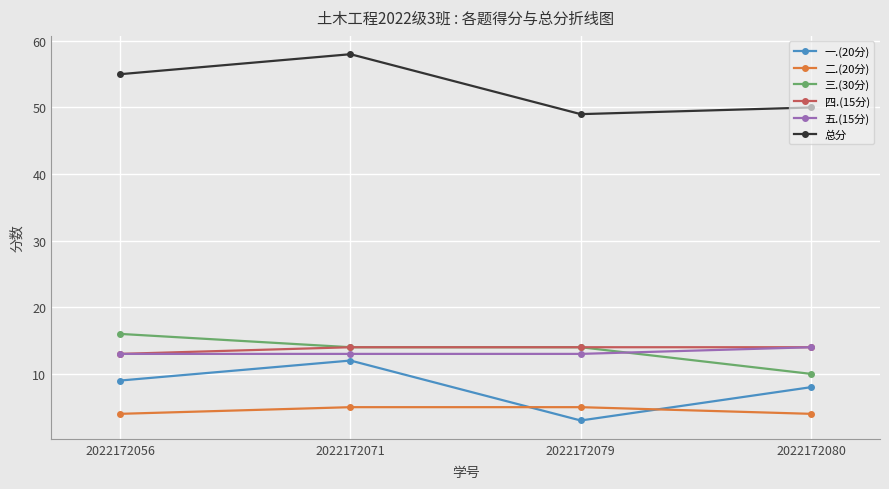

True or false: 总分 and 四.(15分) intersect in this chart.

False